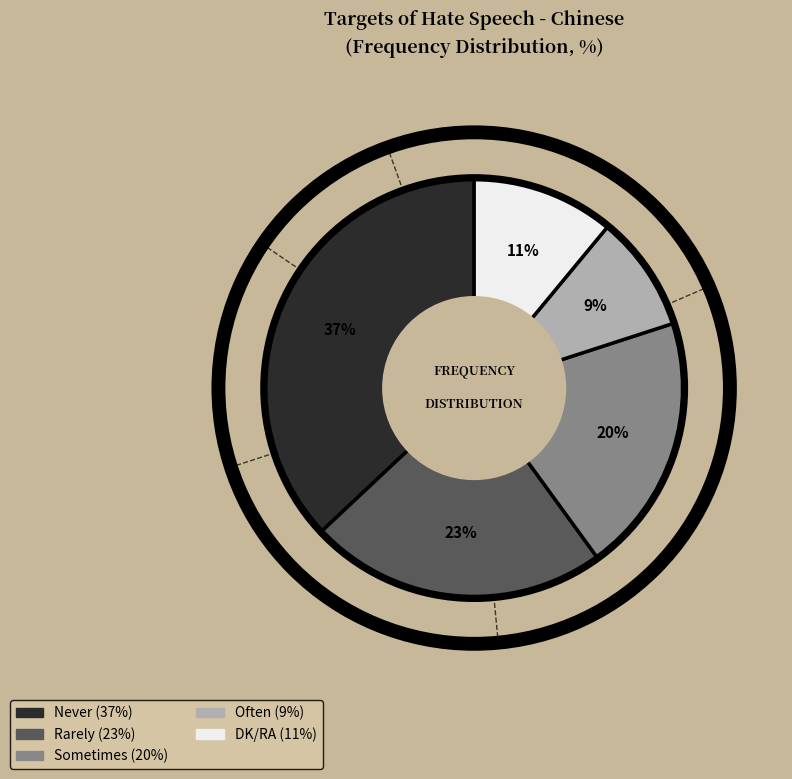

How many segments does this pie chart have?

5